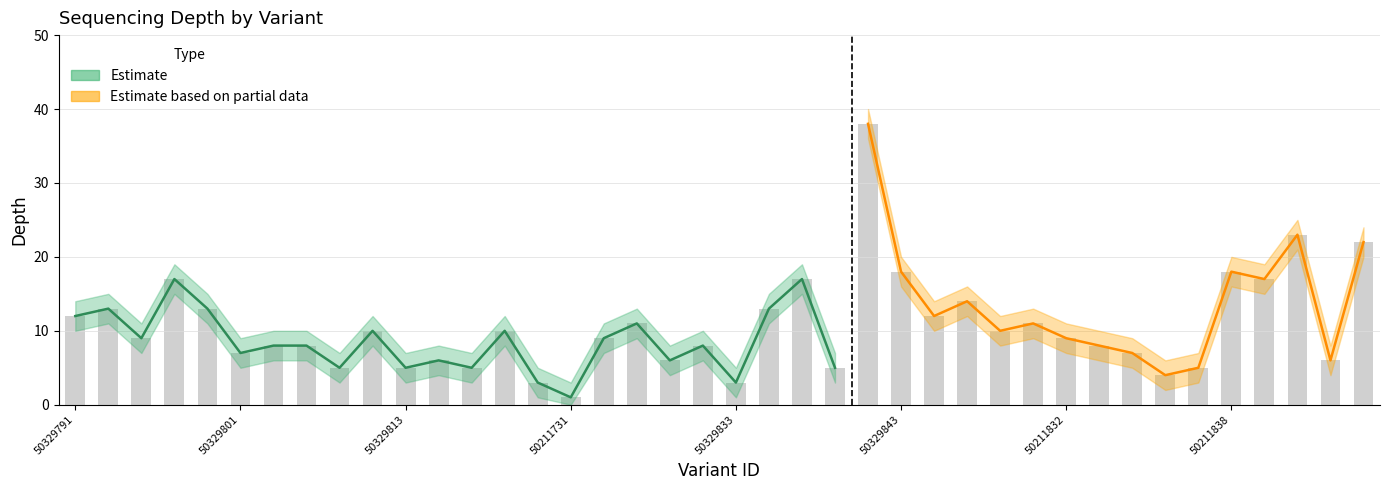

At which label does depth_lower first exceed 7?

50329791